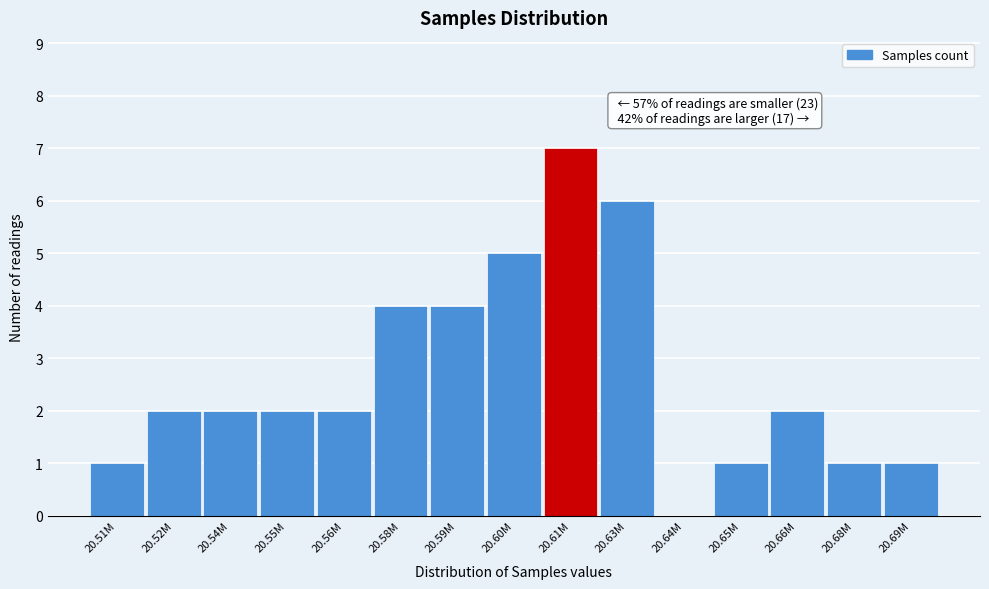

Reading left to right, list all the values displayed in this chart.

20.51M=1	20.52M=2	20.54M=2	20.55M=2	20.56M=2	20.58M=4	20.59M=4	20.60M=5	20.61M=7	20.63M=6	20.64M=0	20.65M=1	20.66M=2	20.68M=1	20.69M=1